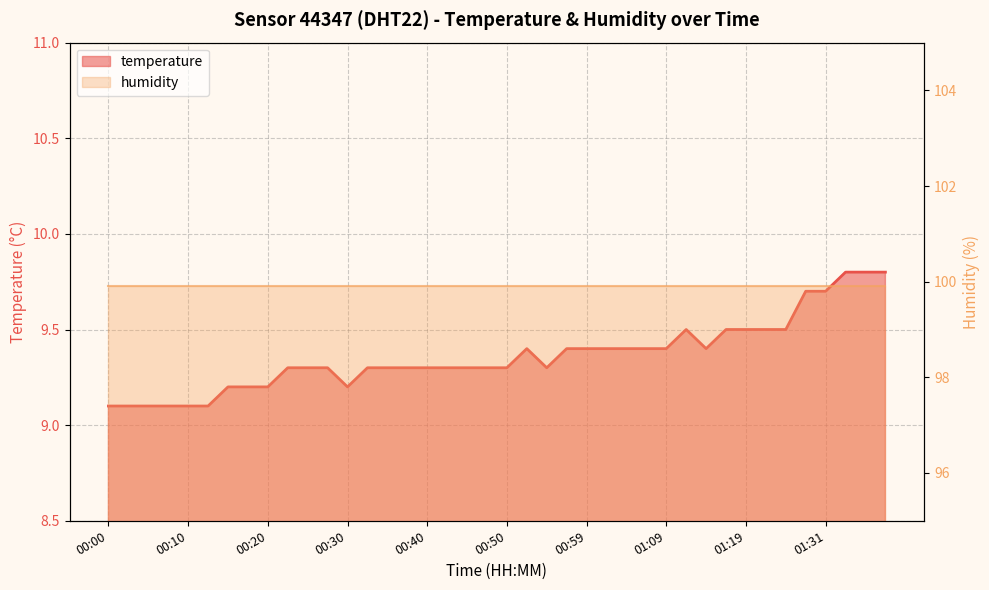

At which category does the chart reach its minimum across all series?

00:00